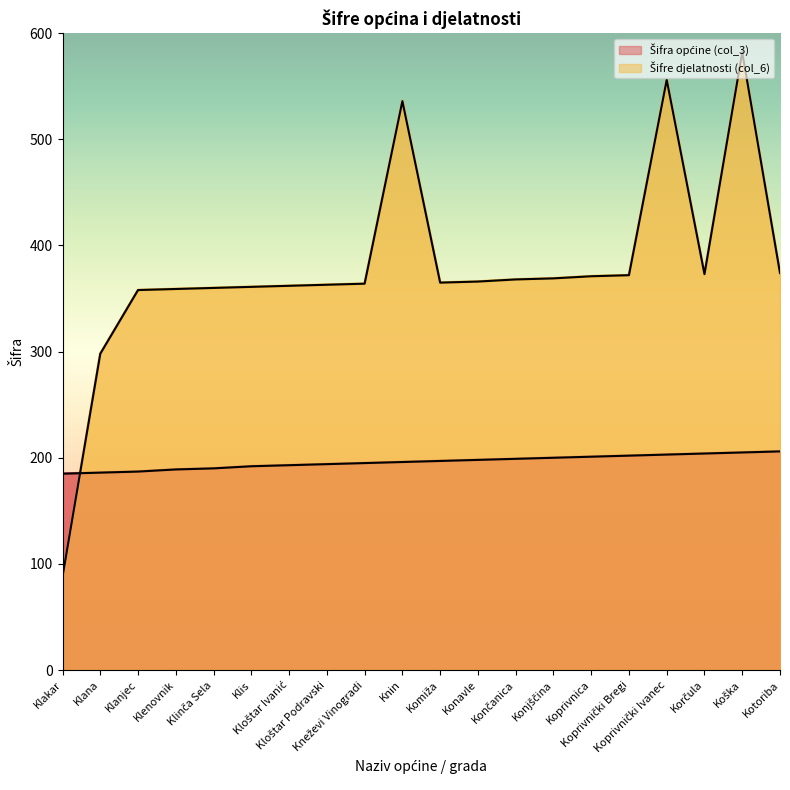

Does the chart display data point markers on the line(s)?

No